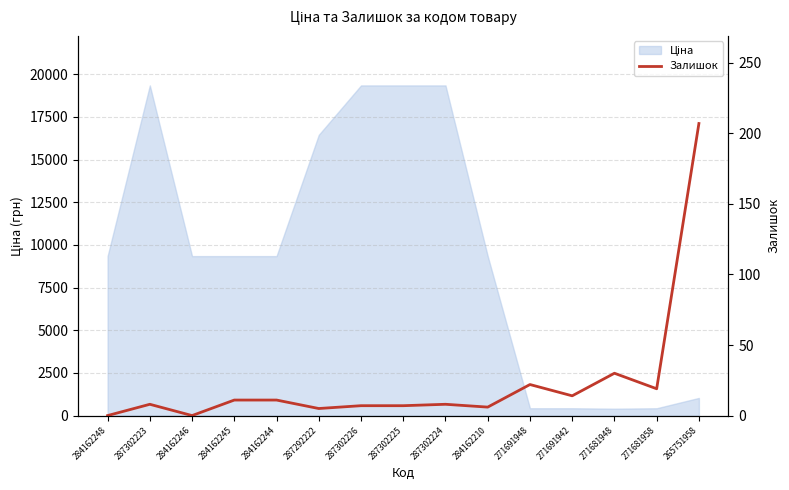

Does the chart have visible grid lines?

Yes